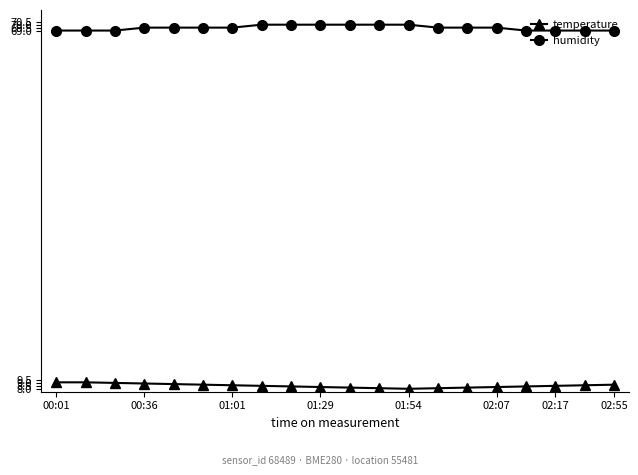

Count the number of categories in the chart.

20